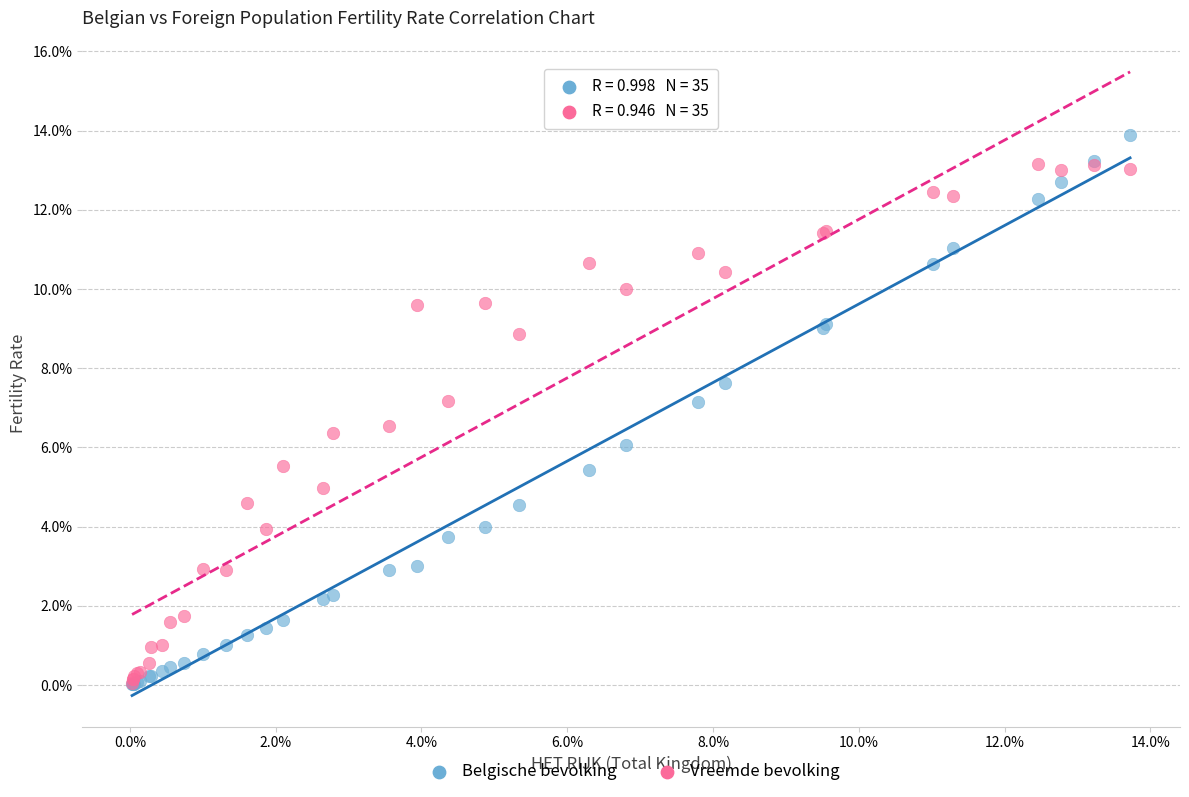

What are all the series names shown in the legend?

Belgische bevolking, Vreemde bevolking